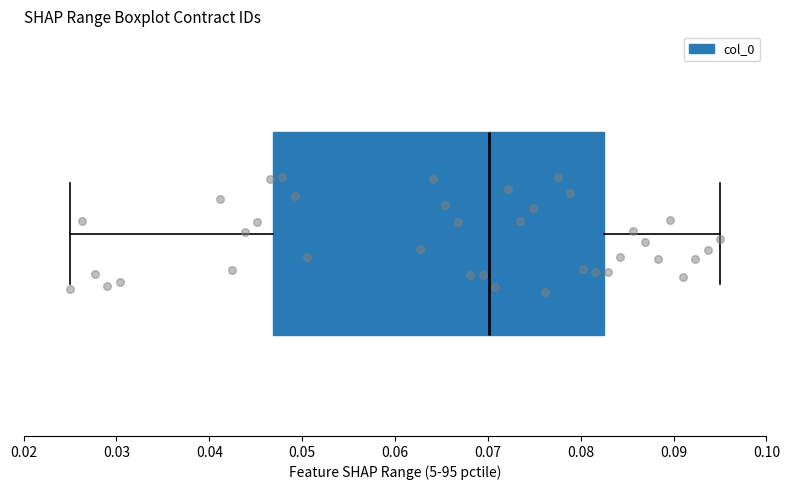

Transcribe this box plot: give where the median line is, the range the box spans, and where the two whiskers end, as read against the x-axis. The values are not printed on the chart, so give them approximately, as read against the axis.

median 0.070, box 0.047 to 0.083, whiskers 0.025 to 0.095